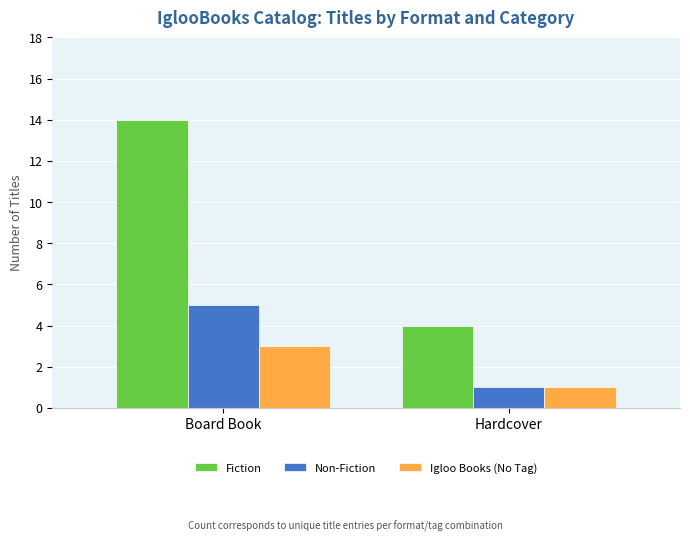

Reading left to right, list all the values displayed in this chart.

Fiction: Board Book=14	Hardcover=4
Non-Fiction: Board Book=5	Hardcover=1
Igloo Books (No Tag): Board Book=3	Hardcover=1